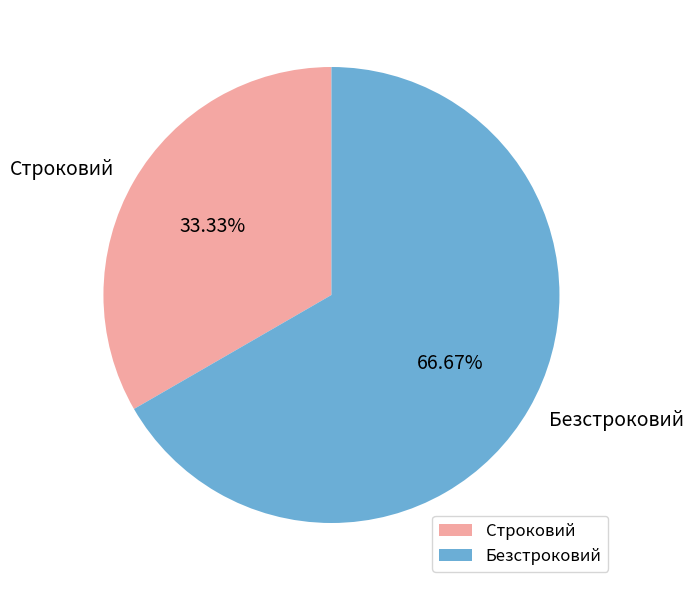

To the nearest percent, what is the average slice percentage?

50%